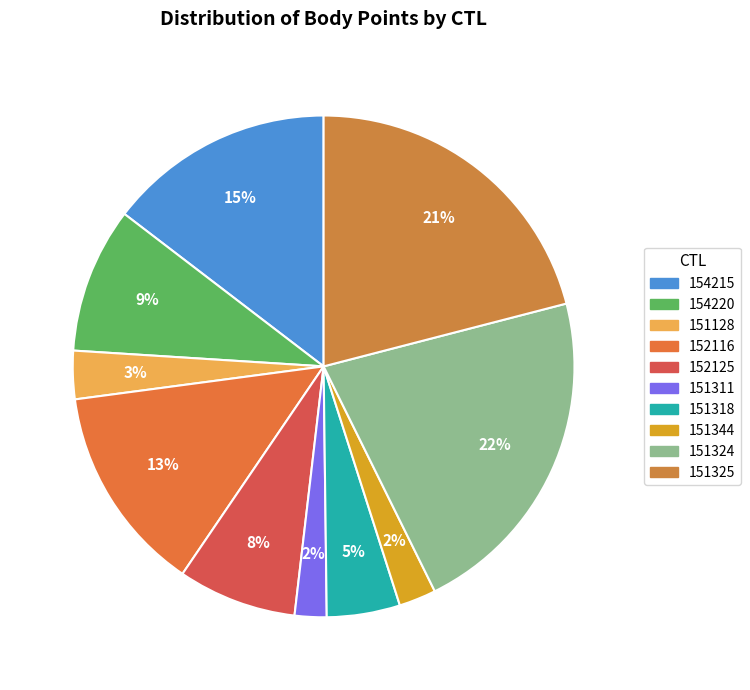

Which category has the biggest portion of the pie?

151324